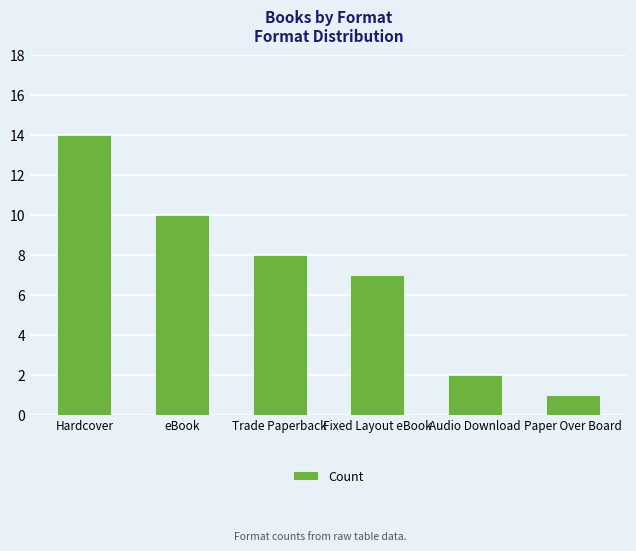

What is the smallest value displayed?

1